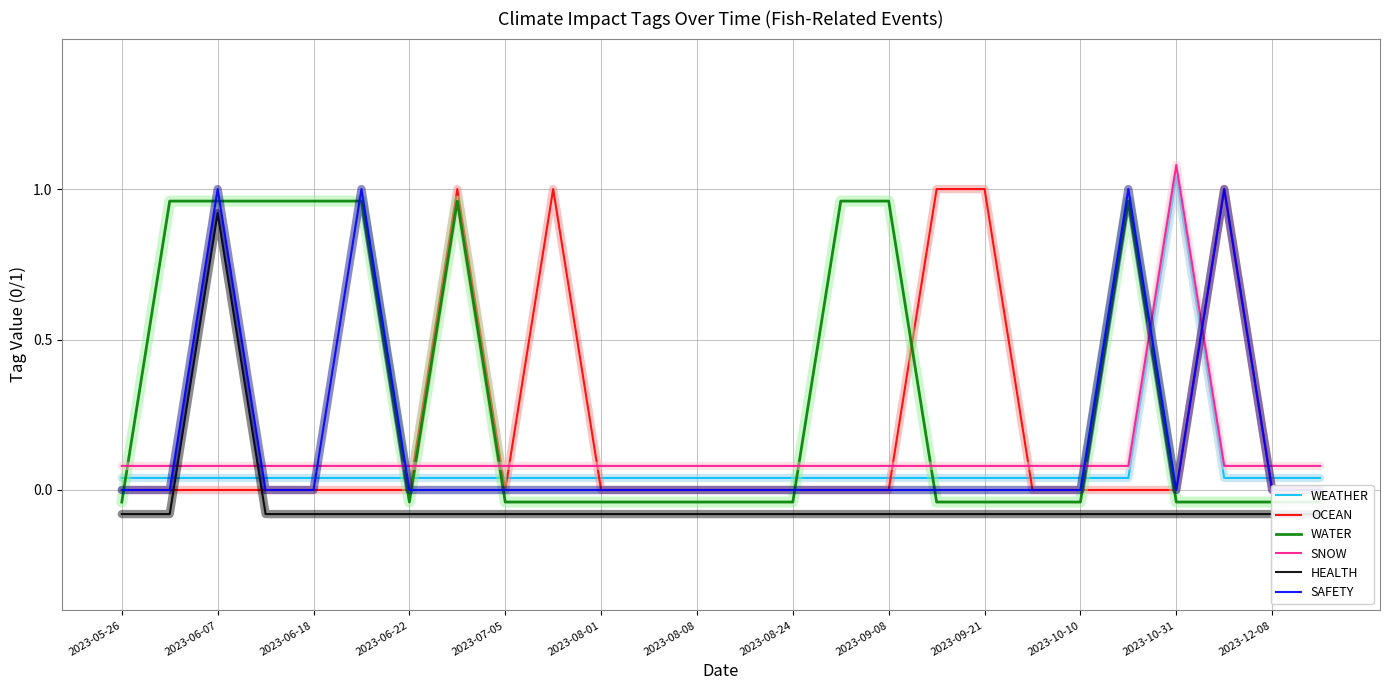

At 2023-08-08, list the series in order from smallest to largest.

HEALTH, WATER, OCEAN, SAFETY, WEATHER, SNOW